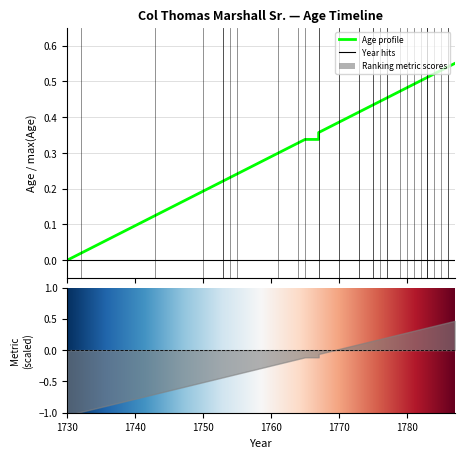

What is the value of the 5th point from the left?

0.2